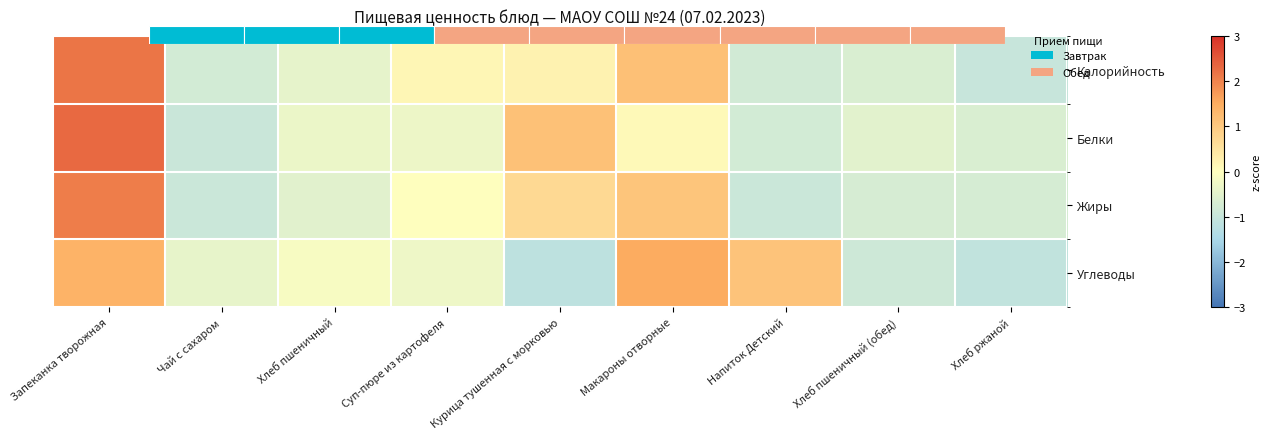

What is the total value across all series at Хлеб пшеничный (обед)?

-2.8